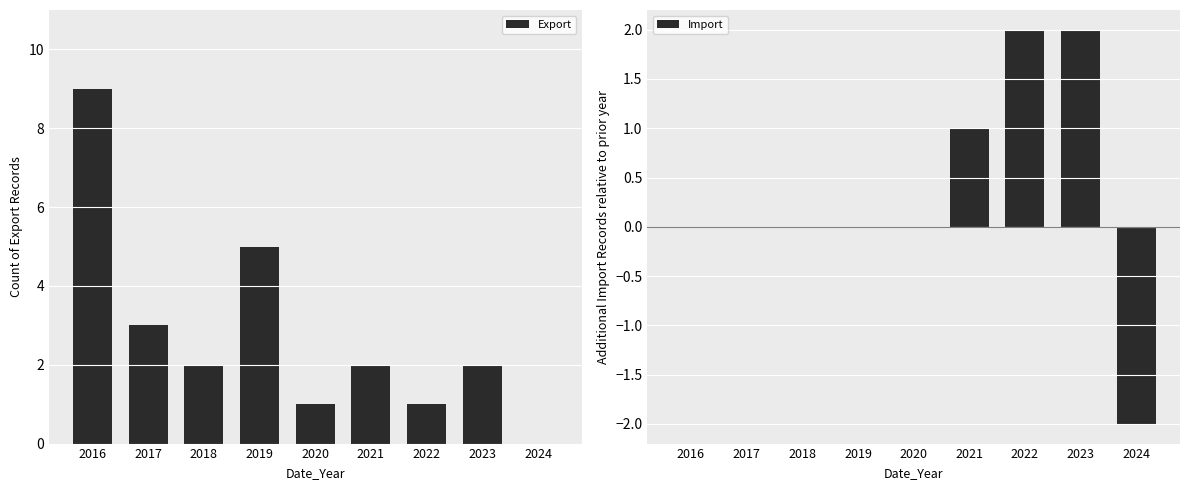

List the series in order of their overall mean, highest first.

Export, Import